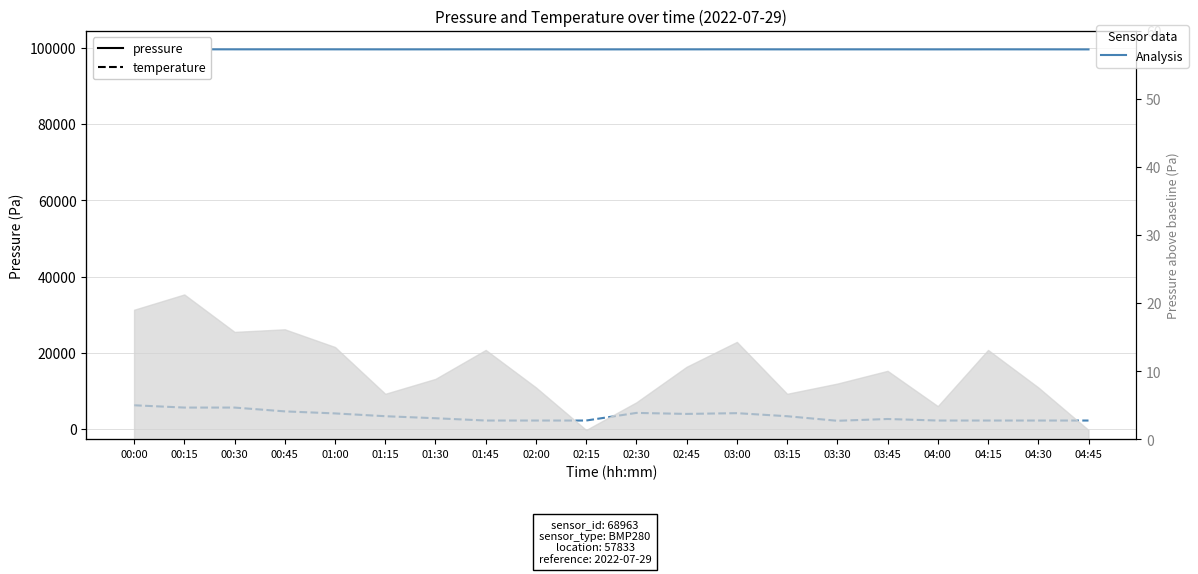

What is the minimum value shown in the chart?

2199.8